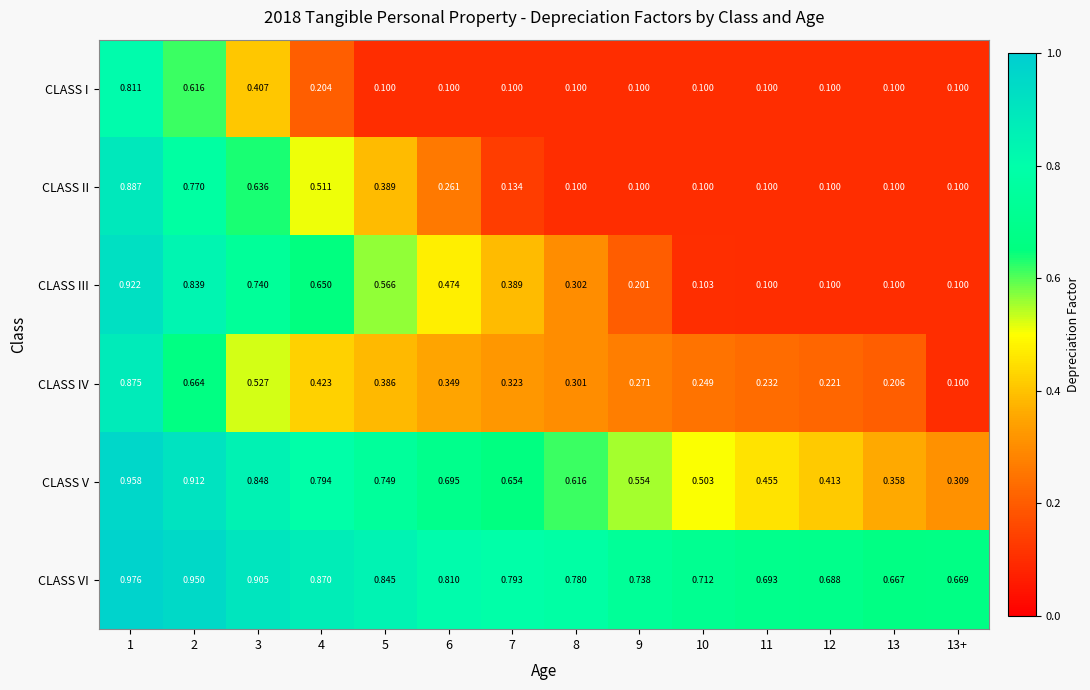

Between 9 and 13+, which series saw the biggest shift?

CLASS V